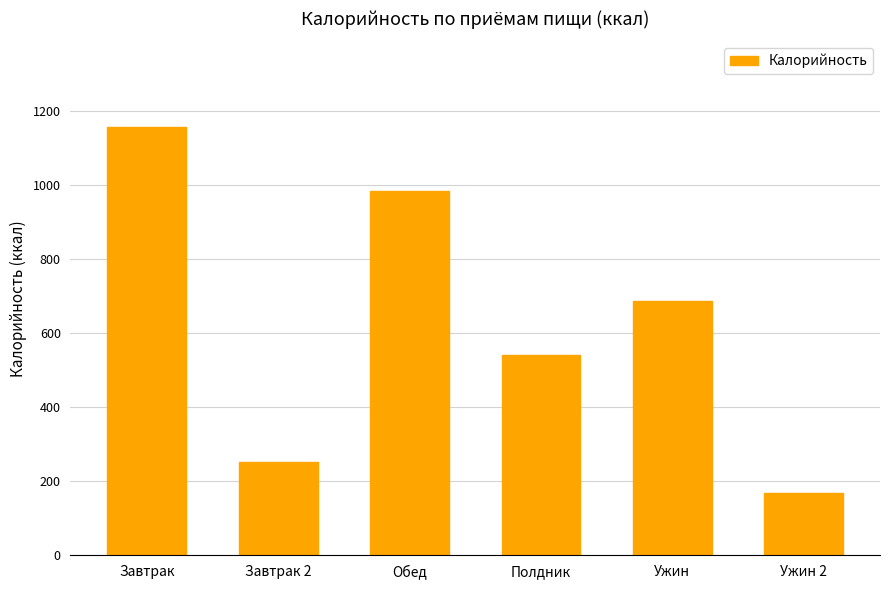

At which label does the data first exceed 687?

Завтрак